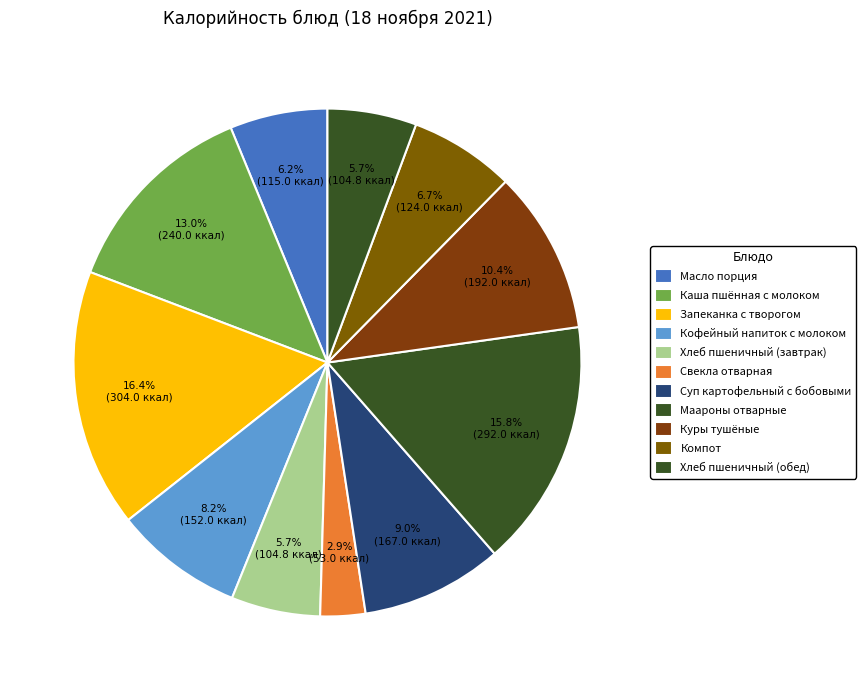

Count the number of slices in the pie.

11